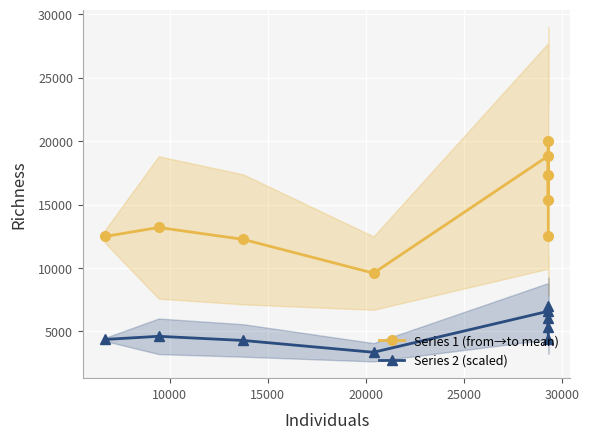

At how many categories does at least one series exceed 13961?

4